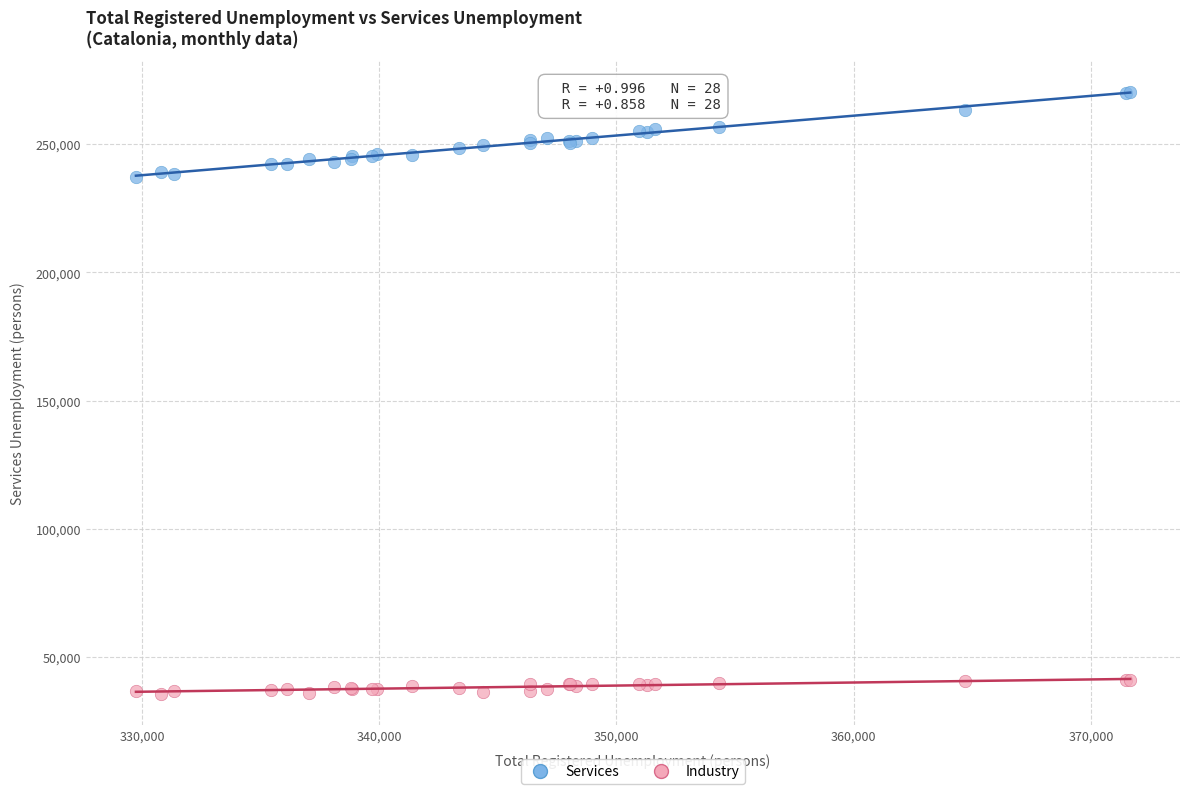

Which series has the largest Y range (max minus min)?

Services